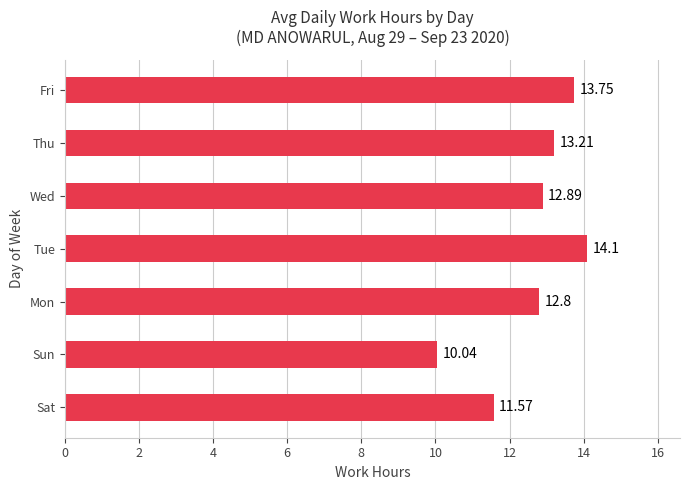

What is the average value?

12.6